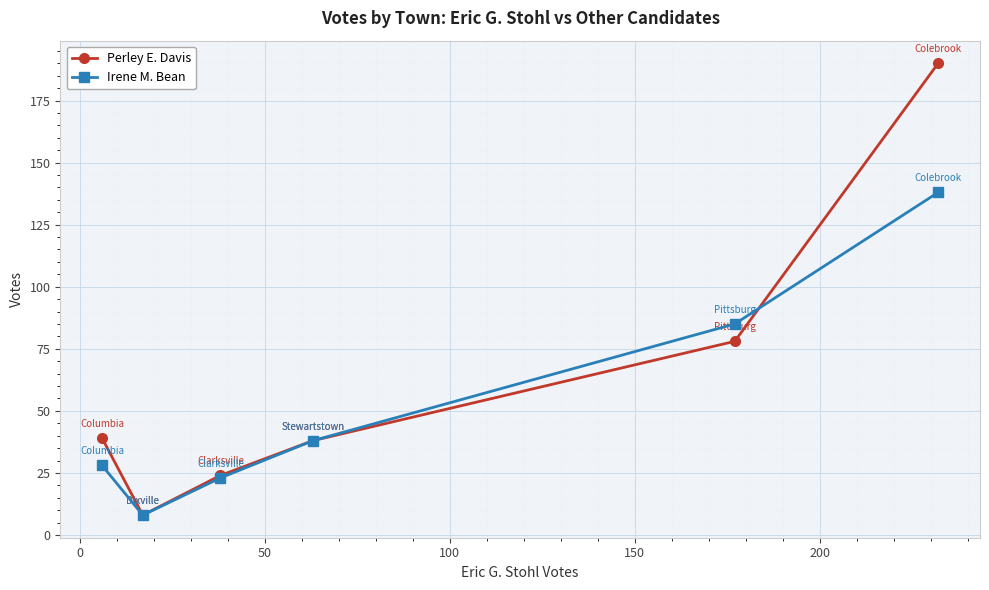

What is the highest value of the Irene M. Bean series?

138